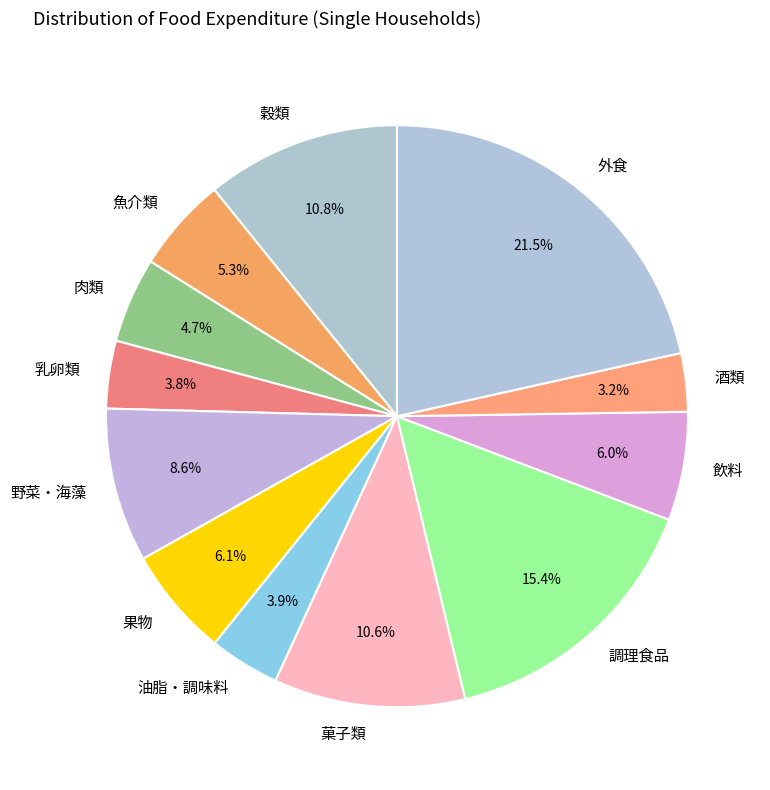

Does 油脂・調味料 account for over 50% of the chart?

No